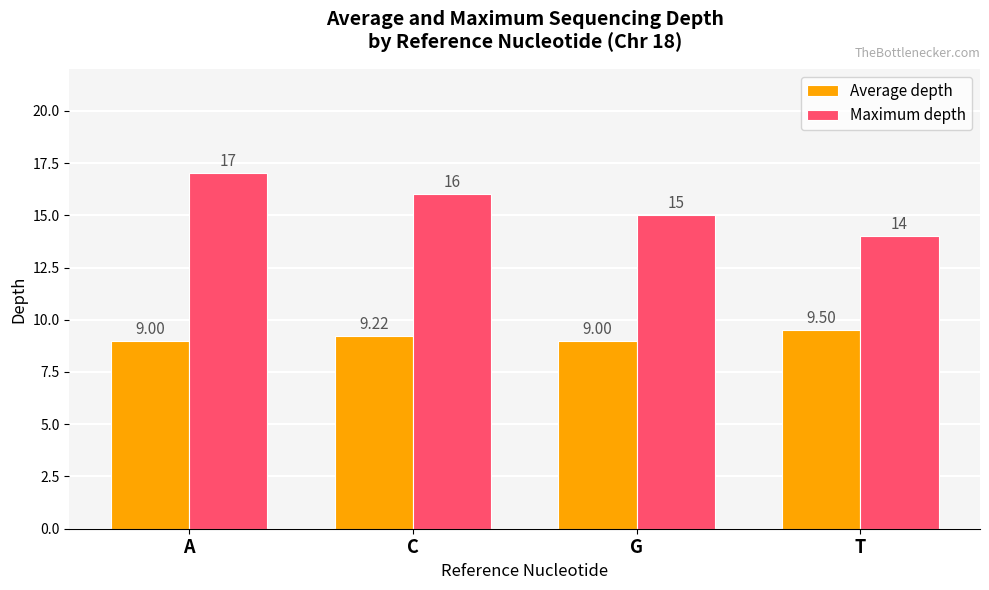

What is the difference between the second highest and minimum values in the Average depth series?

0.2